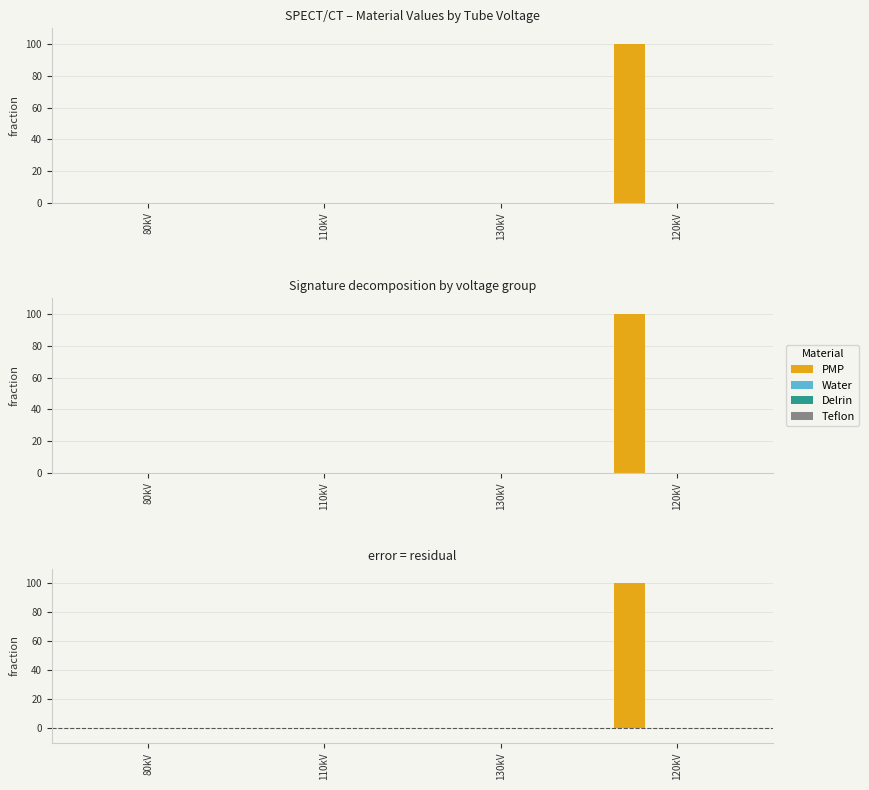

What is the label of the 4th bar from the right?

80kV